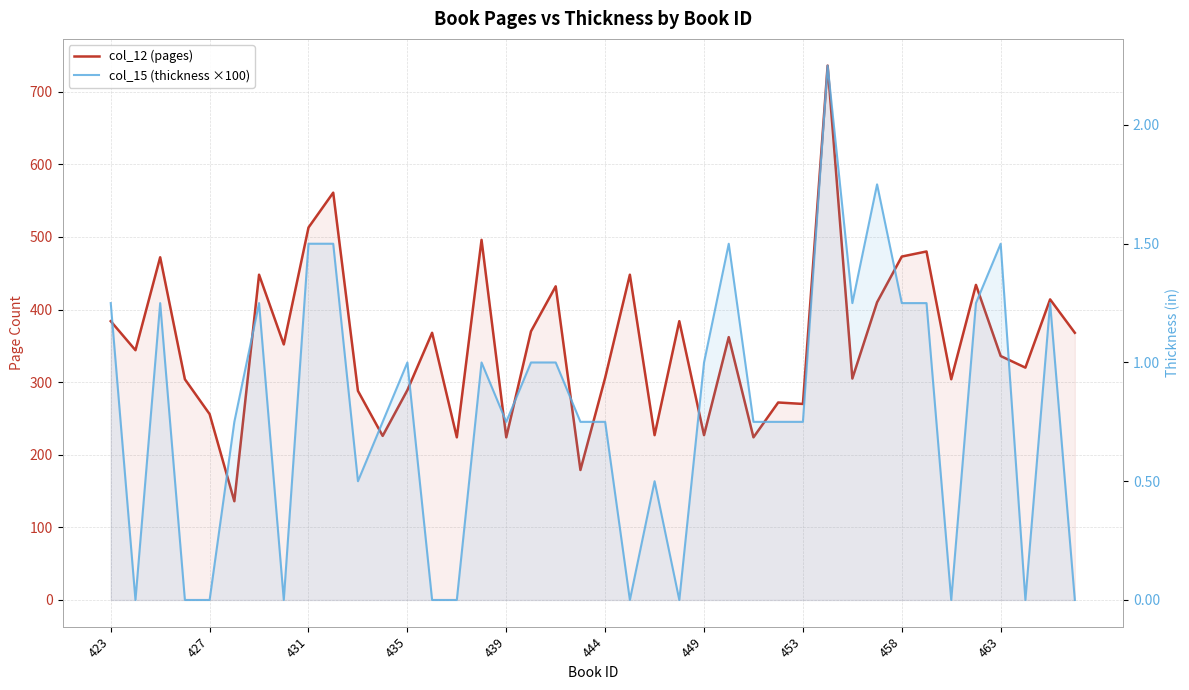

Which series has the largest range (max minus min)?

col_12 (pages)